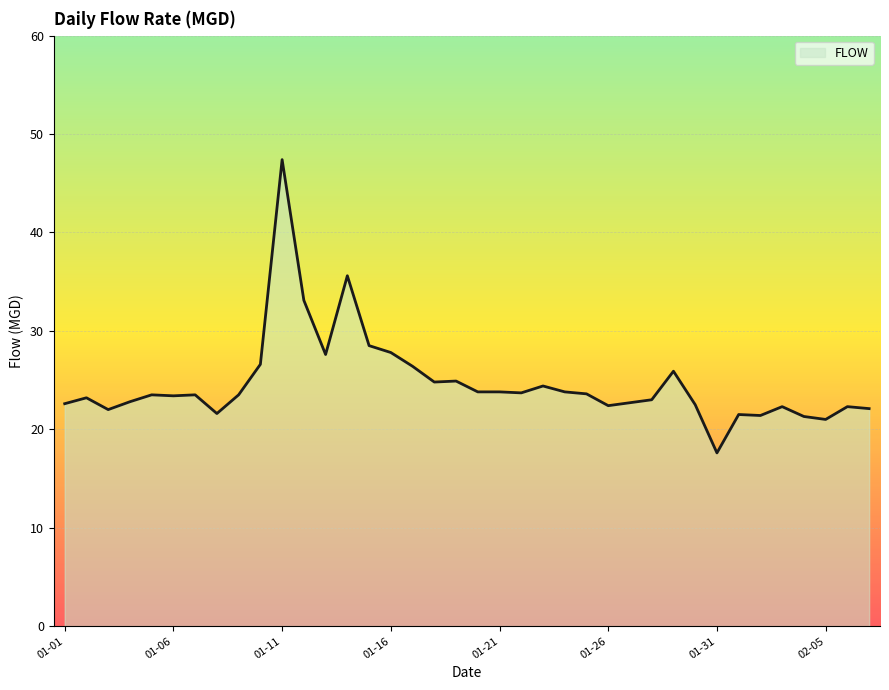

What is the difference between the second highest and second lowest values?

14.6